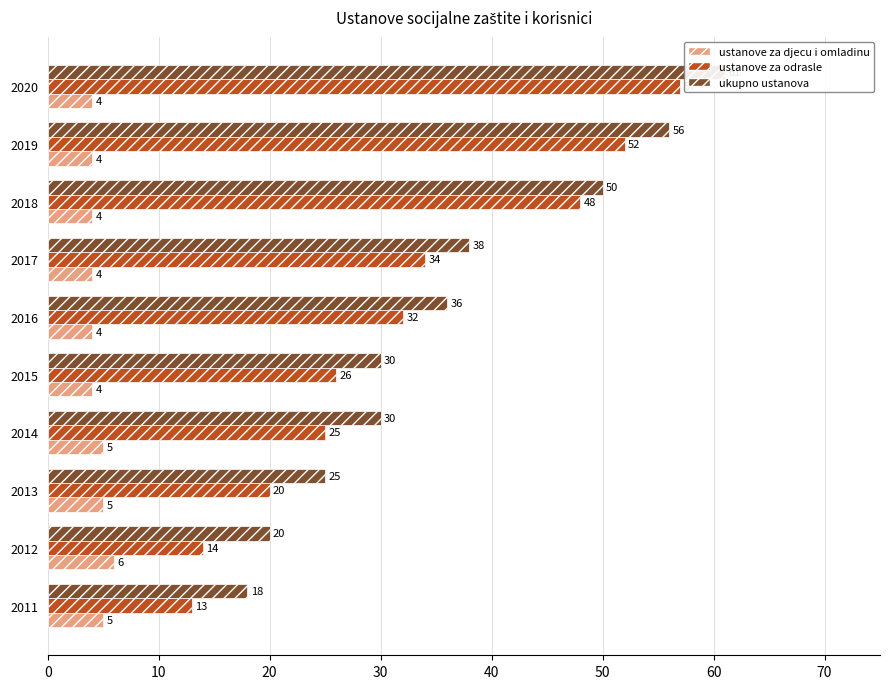

Is the value of ukupno ustanova at 2015 greater than the value of ustanove za odrasle at 2016?

No